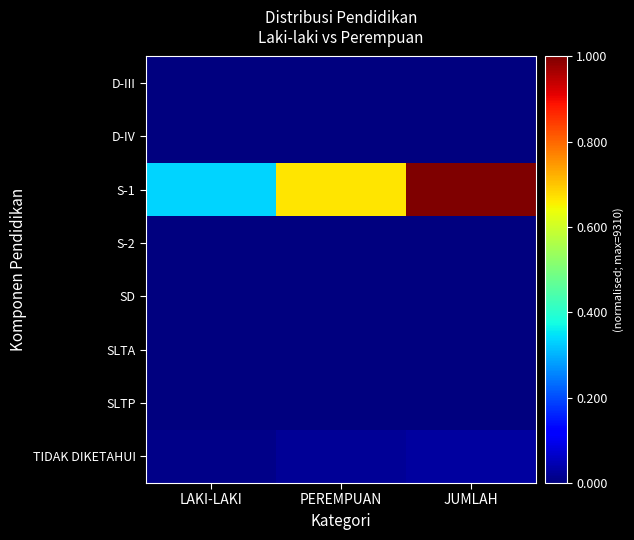

Which label corresponds to the largest value in the chart?

JUMLAH